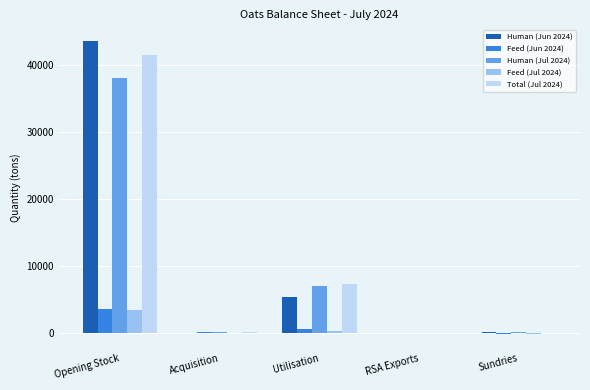

The Human (Jun 2024) series shows 43569 at Opening Stock. True or false?

True